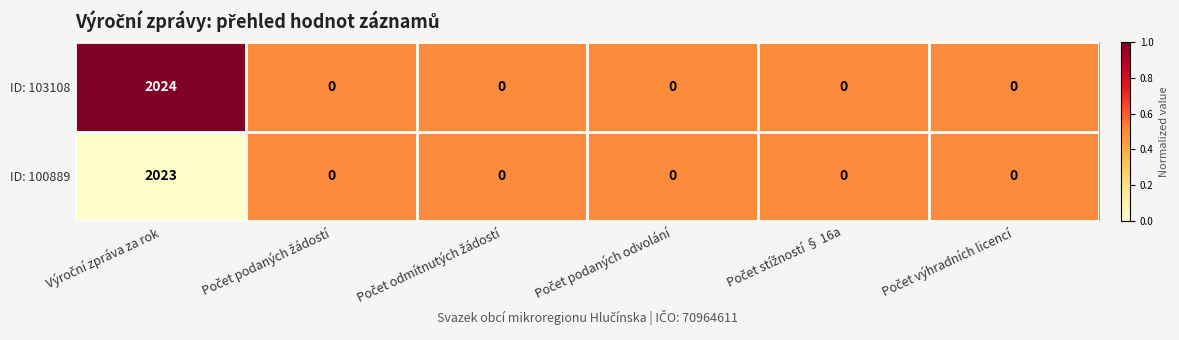

Which series has the largest total across all categories?

ID: 103108